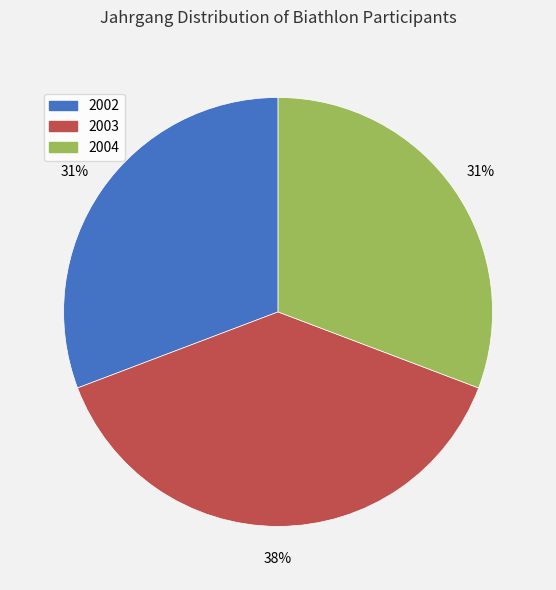

Is there any slice that represents more than half of the pie?

No